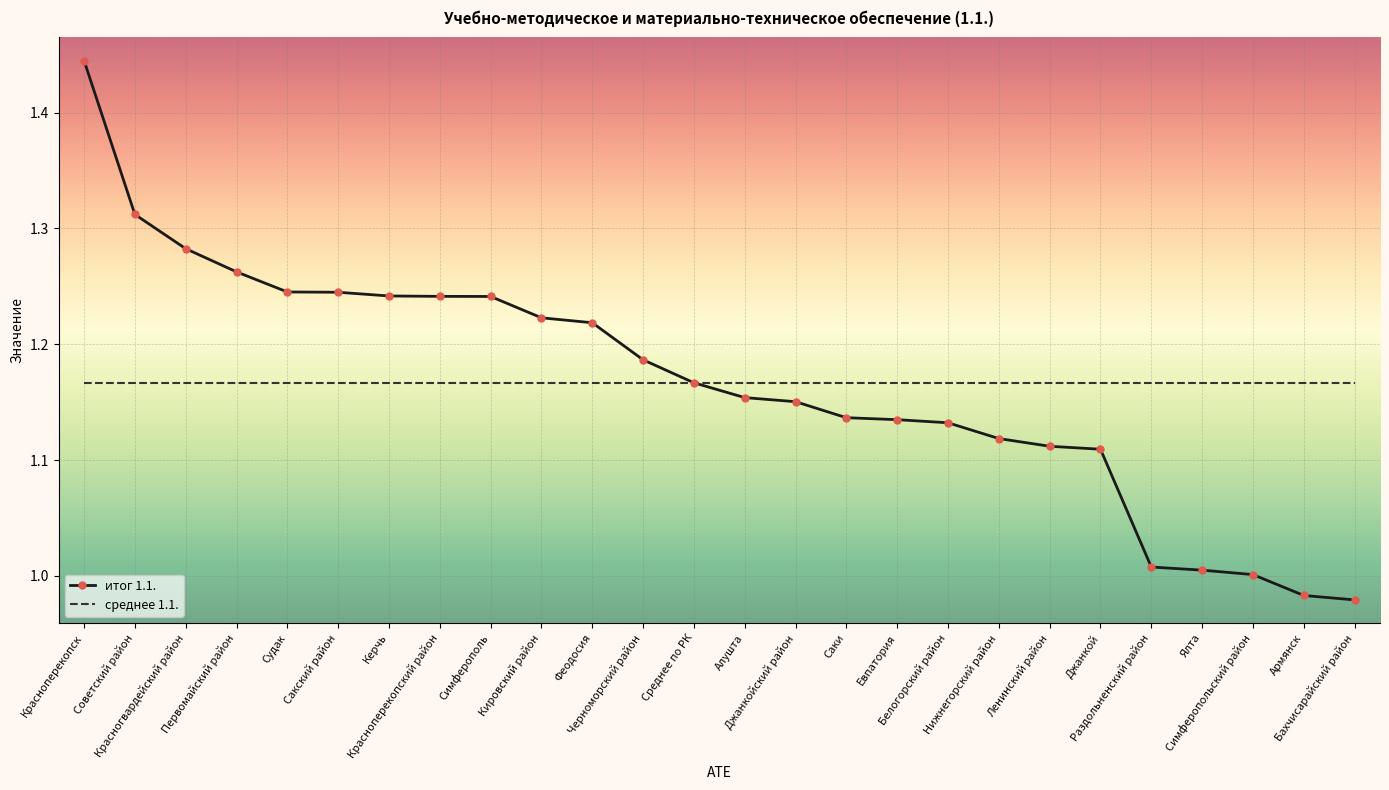

List the series in order of their peak value, lowest first.

среднее 1.1., итог 1.1.